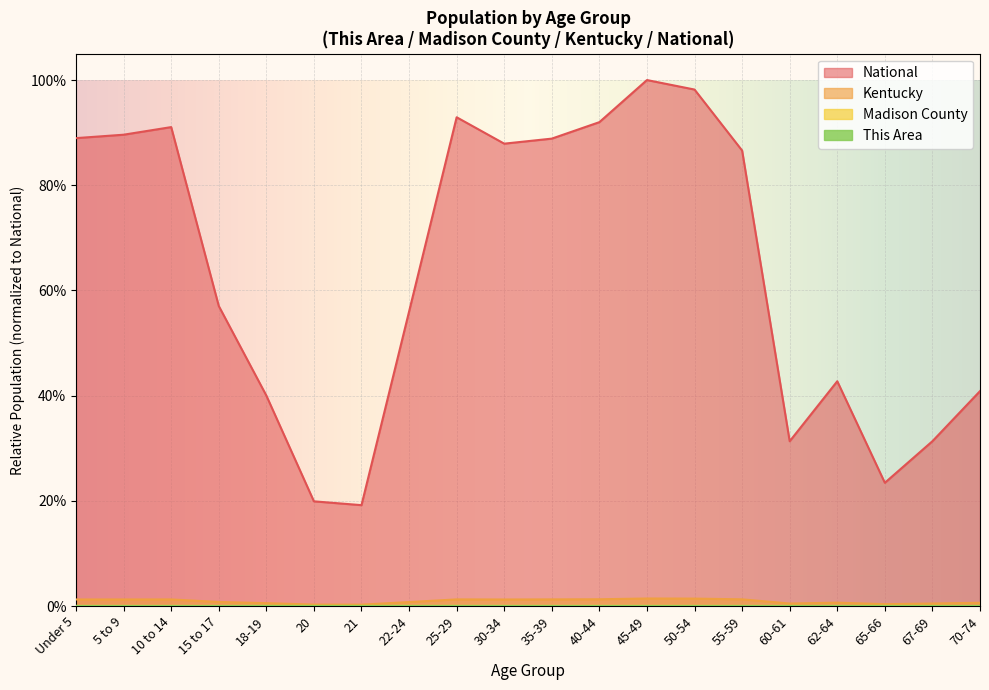

Which series has the widest spread of values?

National